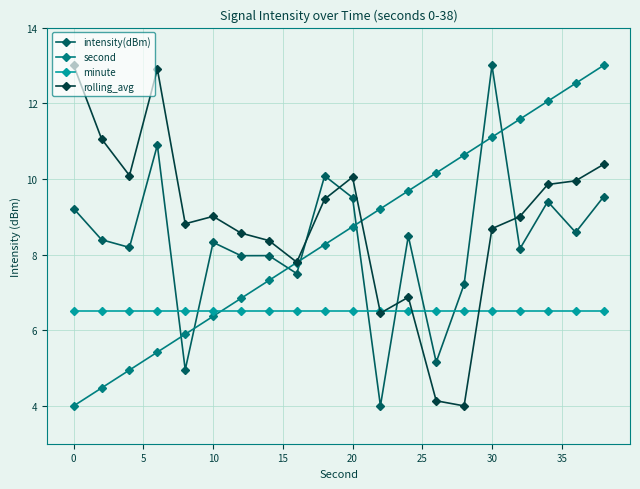

Which series ends up on top after the final intersection of intensity(dBm) and rolling_avg?

rolling_avg